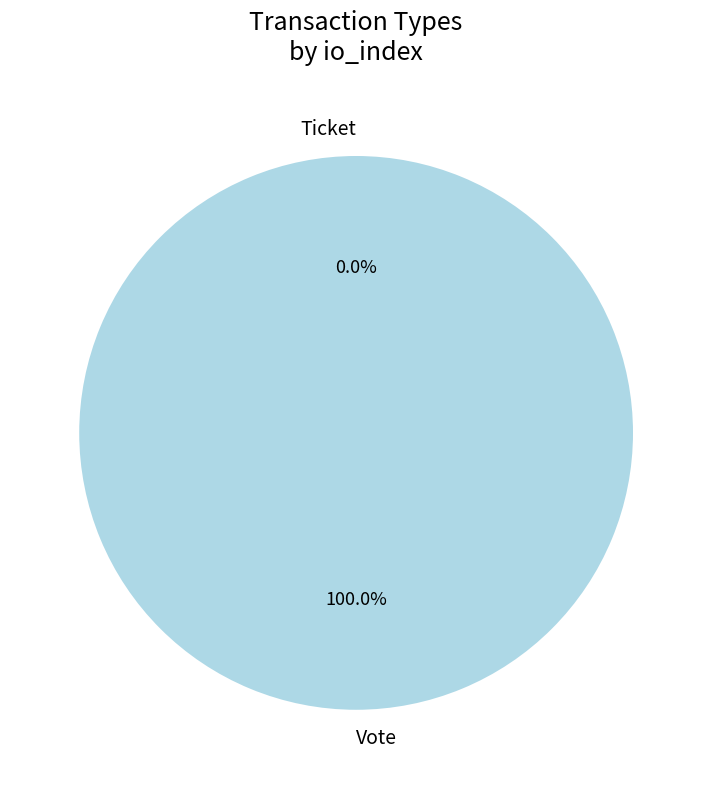

Is it true that Ticket is 0% of the pie?

True